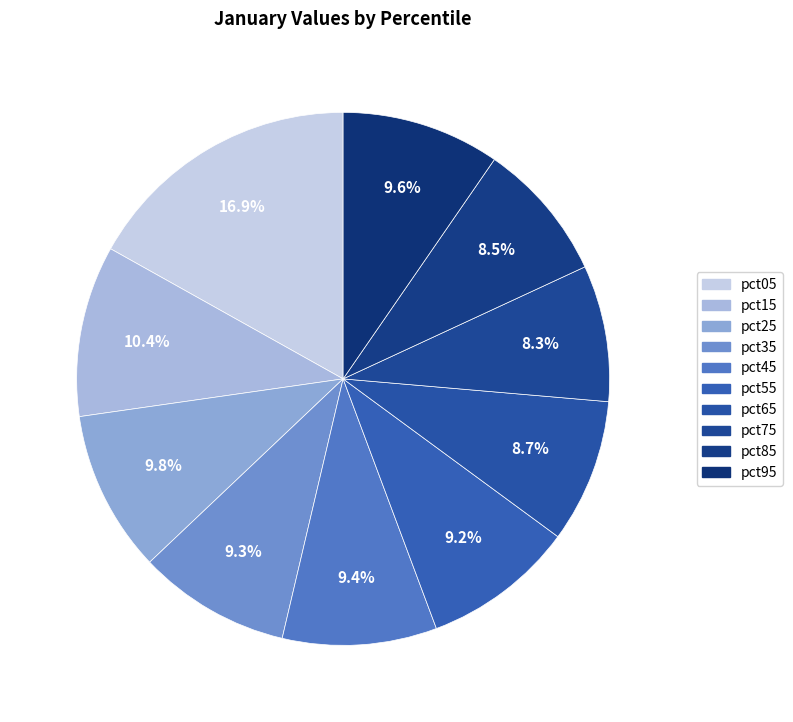

Is there any slice that represents more than half of the pie?

No